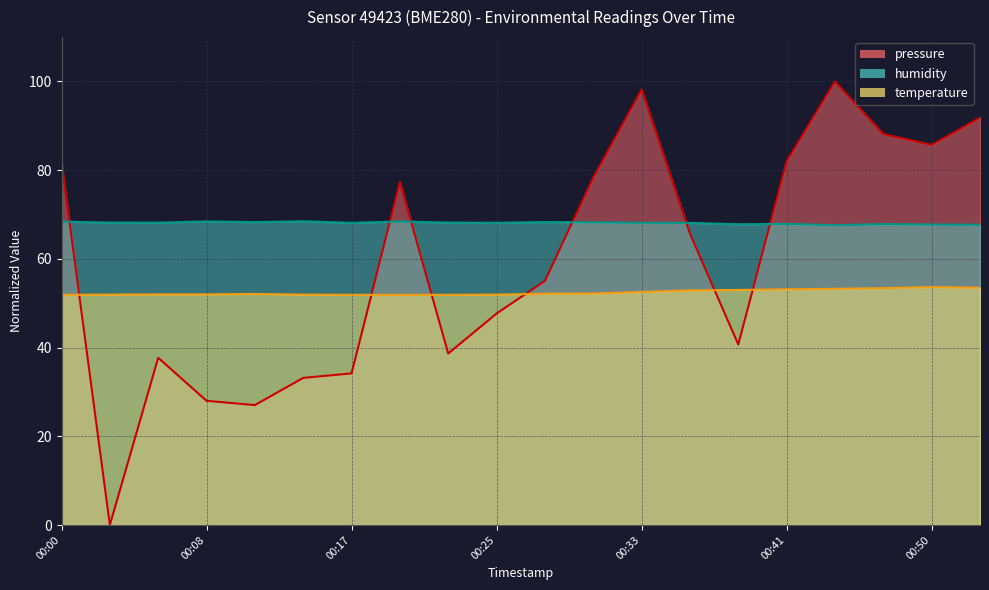

Is it true that pressure equals 12.1 at 00:08?

False